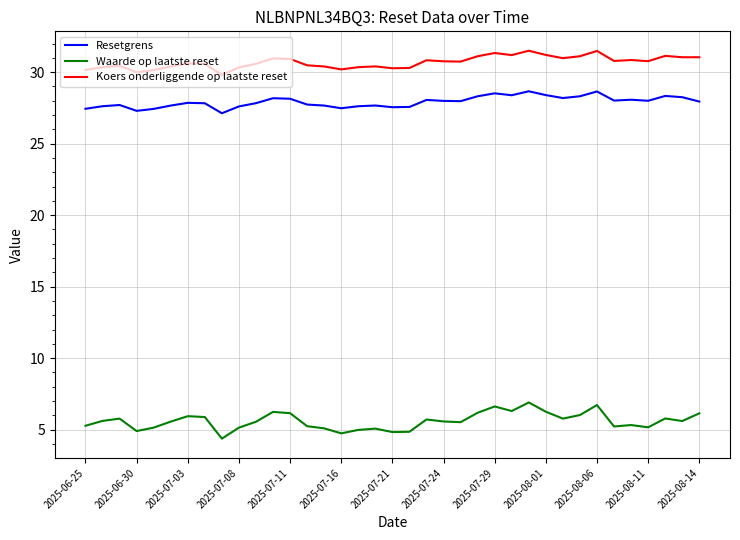

What is the difference between the maximum and minimum values in the Koers onderliggende op laatste reset series?

1.7